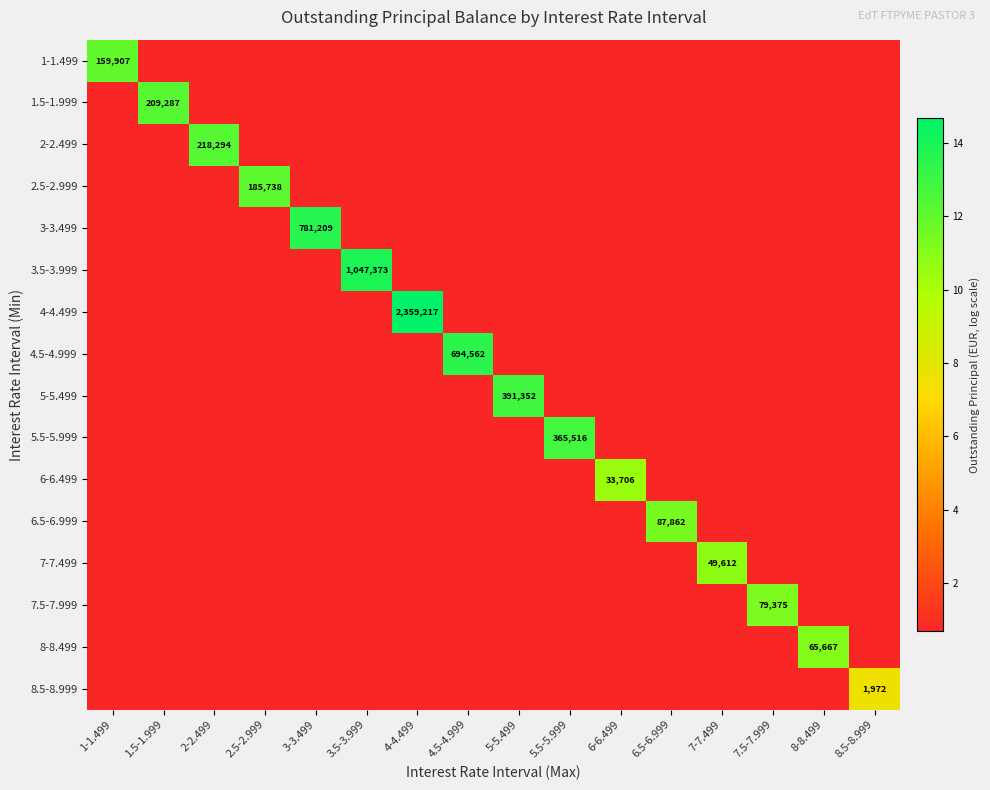

At 6-6.499, list the series in order from smallest to largest.

1-1.499, 1.5-1.999, 2-2.499, 2.5-2.999, 3-3.499, 3.5-3.999, 4-4.499, 4.5-4.999, 5-5.499, 5.5-5.999, 6.5-6.999, 7-7.499, 7.5-7.999, 8-8.499, 8.5-8.999, 6-6.499